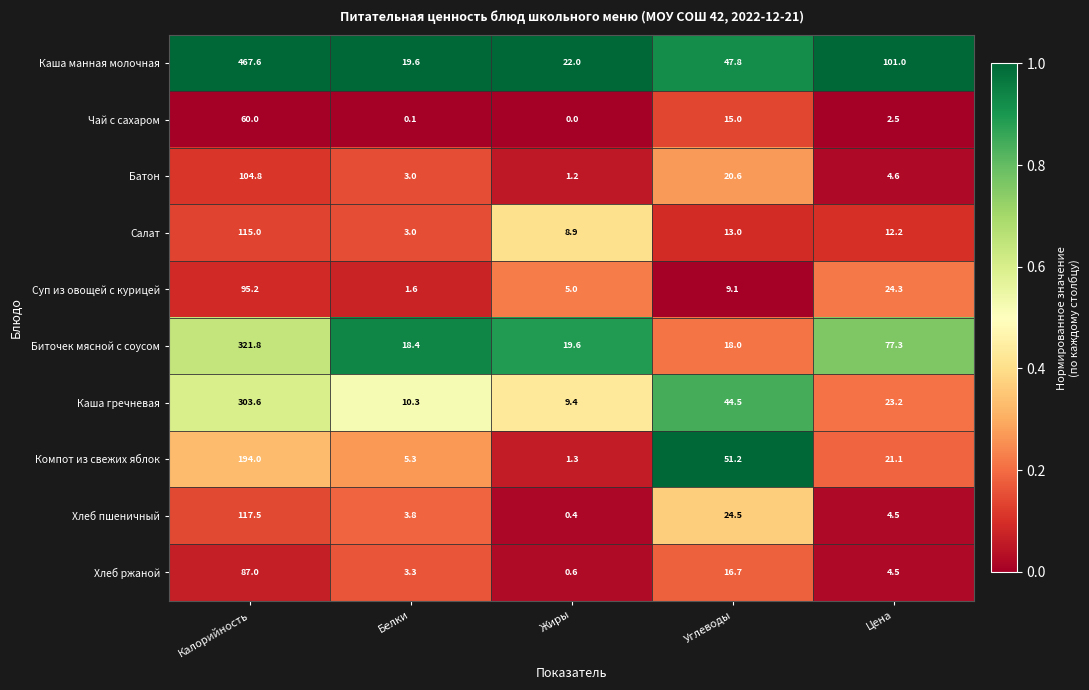

Rank the categories by Хлеб ржаной value from lowest to highest.

Жиры, Белки, Цена, Углеводы, Калорийность